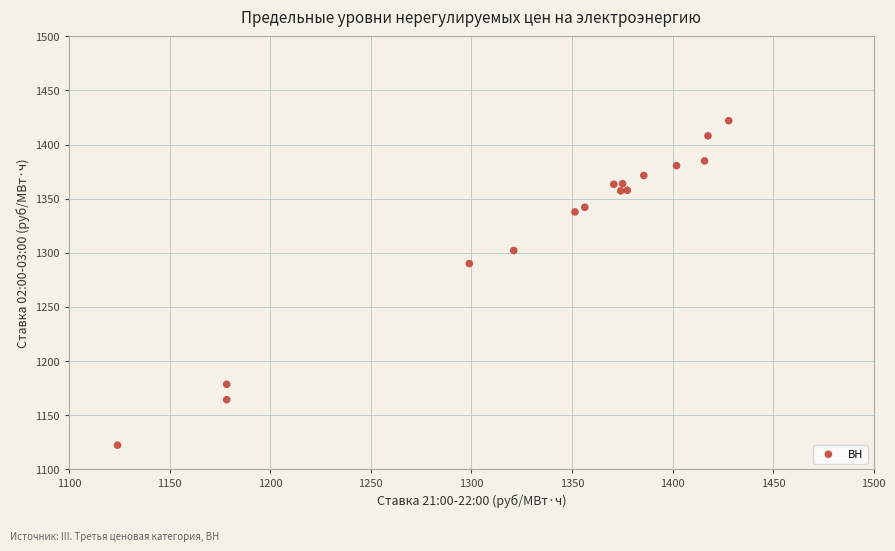

What Y value in the scatter plot is closest to 1272?

1290.0